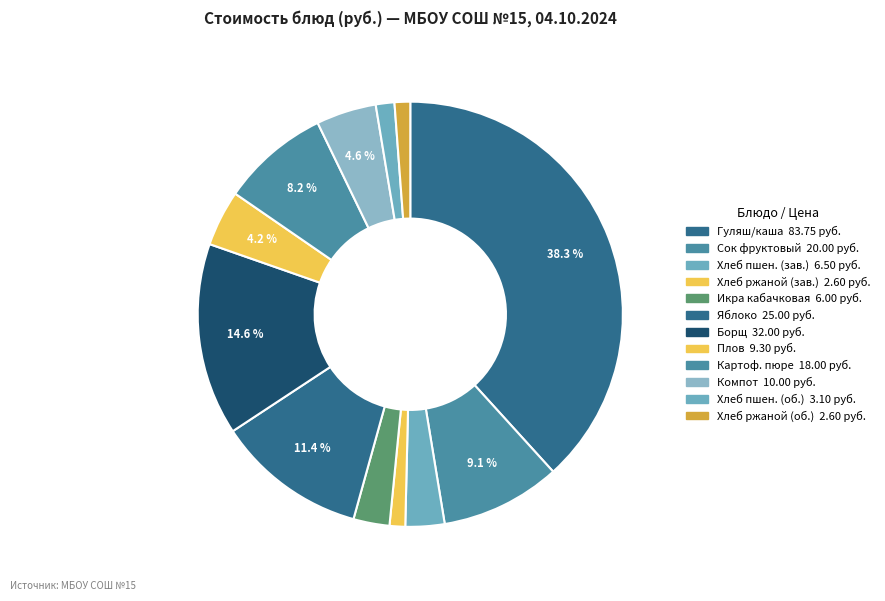

How many segments does this pie chart have?

12